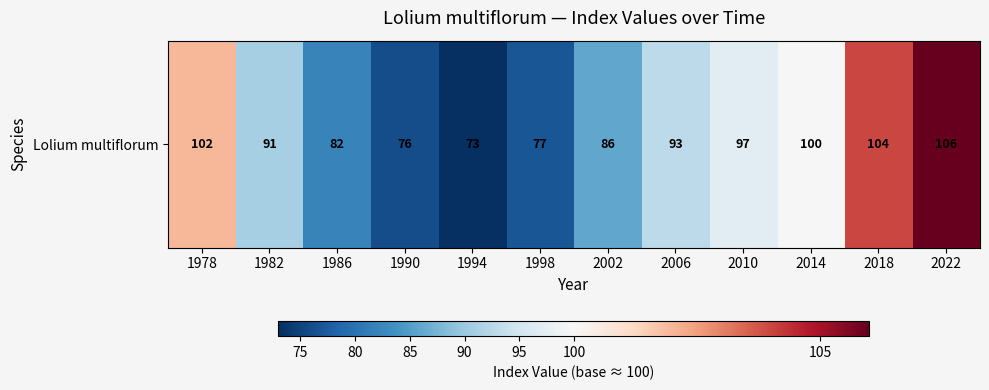

What is the sum of the values at 2010 and 2022?

203